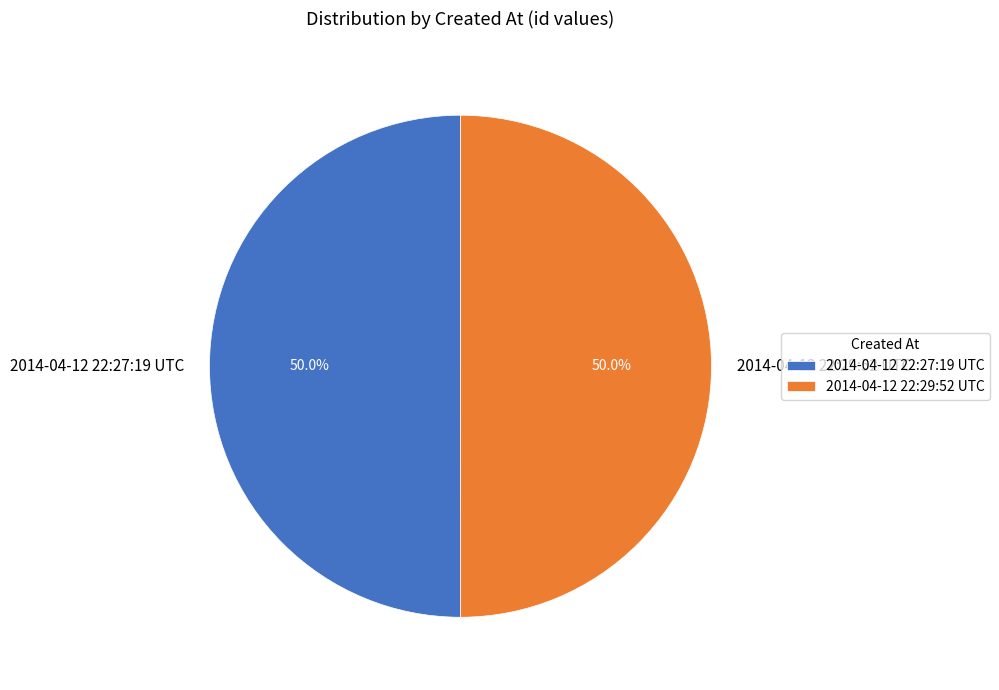

To the nearest percent, what is the combined percentage of 2014-04-12 22:29:52 UTC and 2014-04-12 22:27:19 UTC?

100%